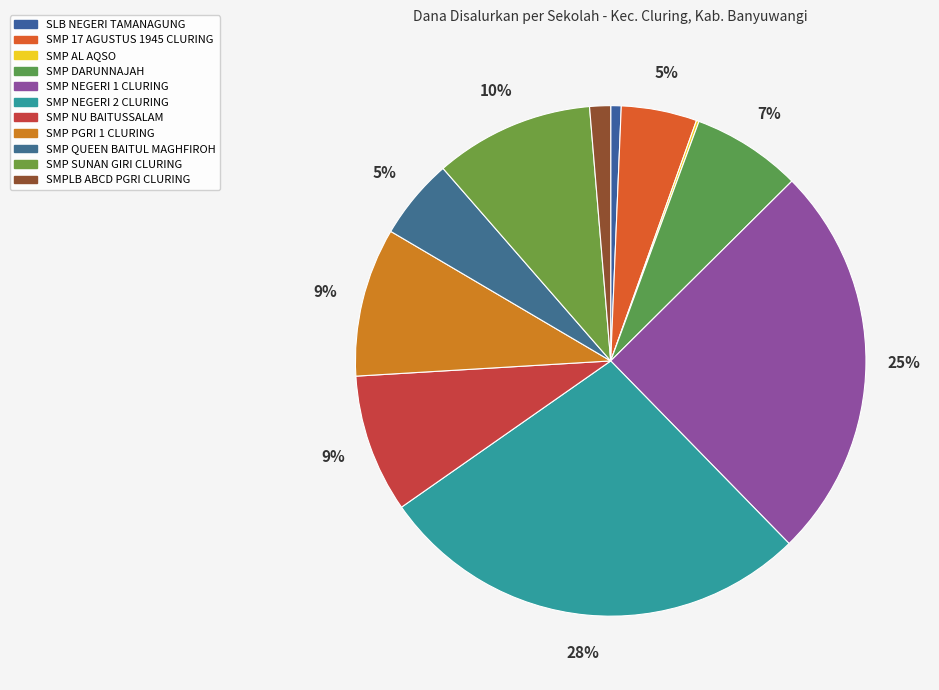

To the nearest percent, what is the average slice percentage?

9%